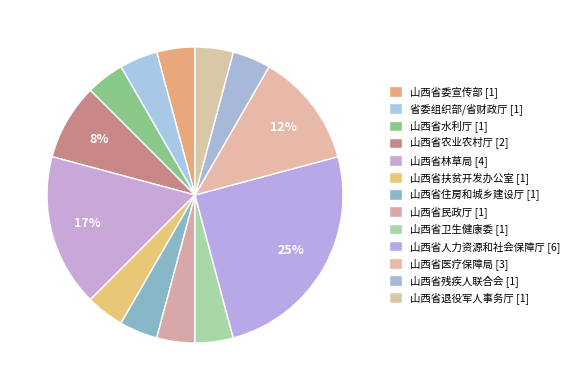

Count the number of slices in the pie.

13